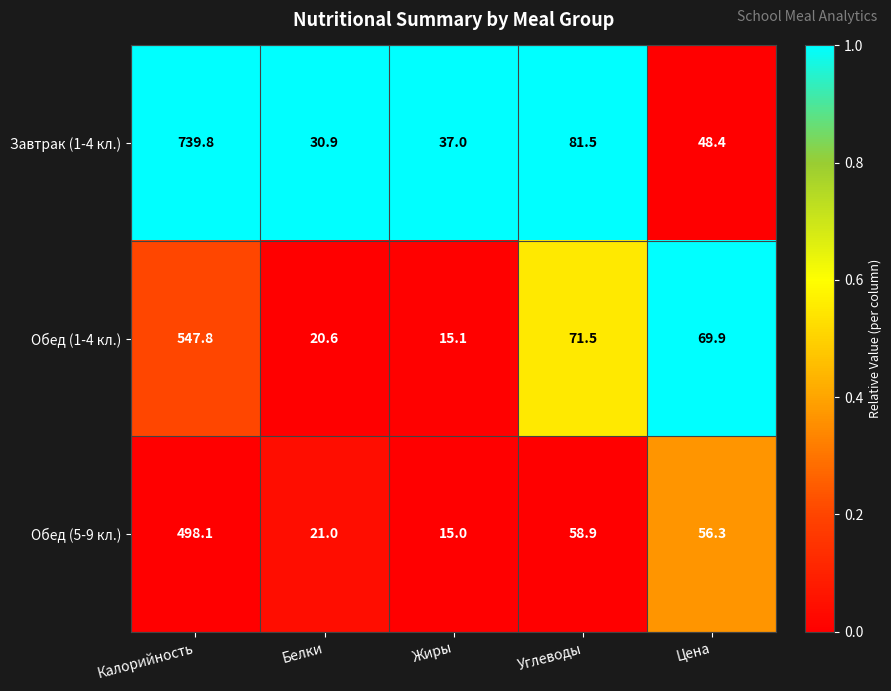

Which series has the largest total across all categories?

Завтрак (1-4 кл.)